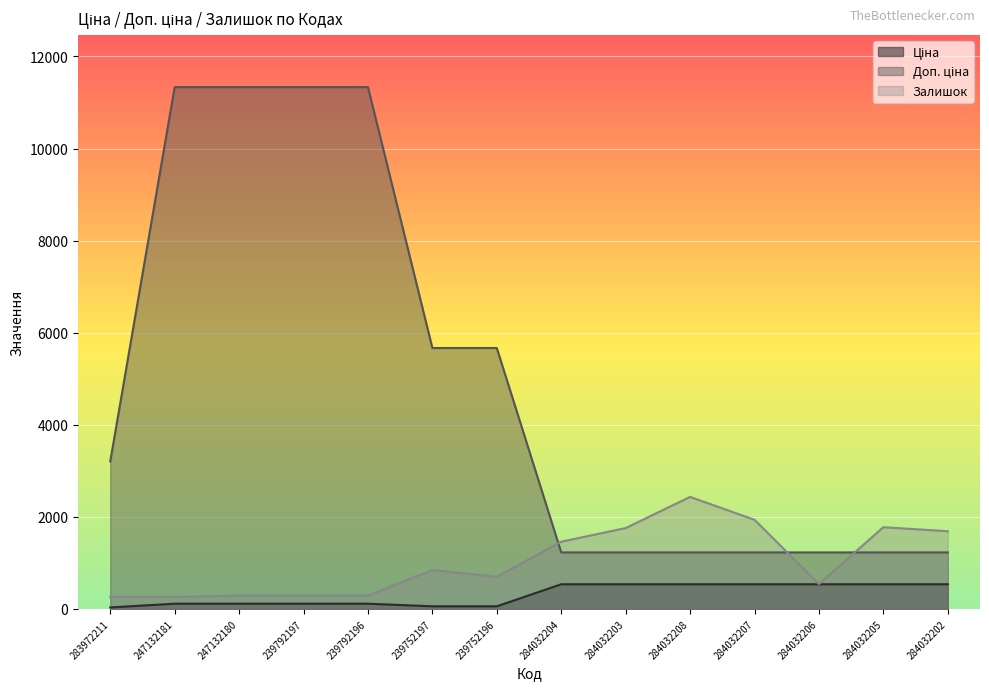

How many values in the Залишок series exceed 845?

6